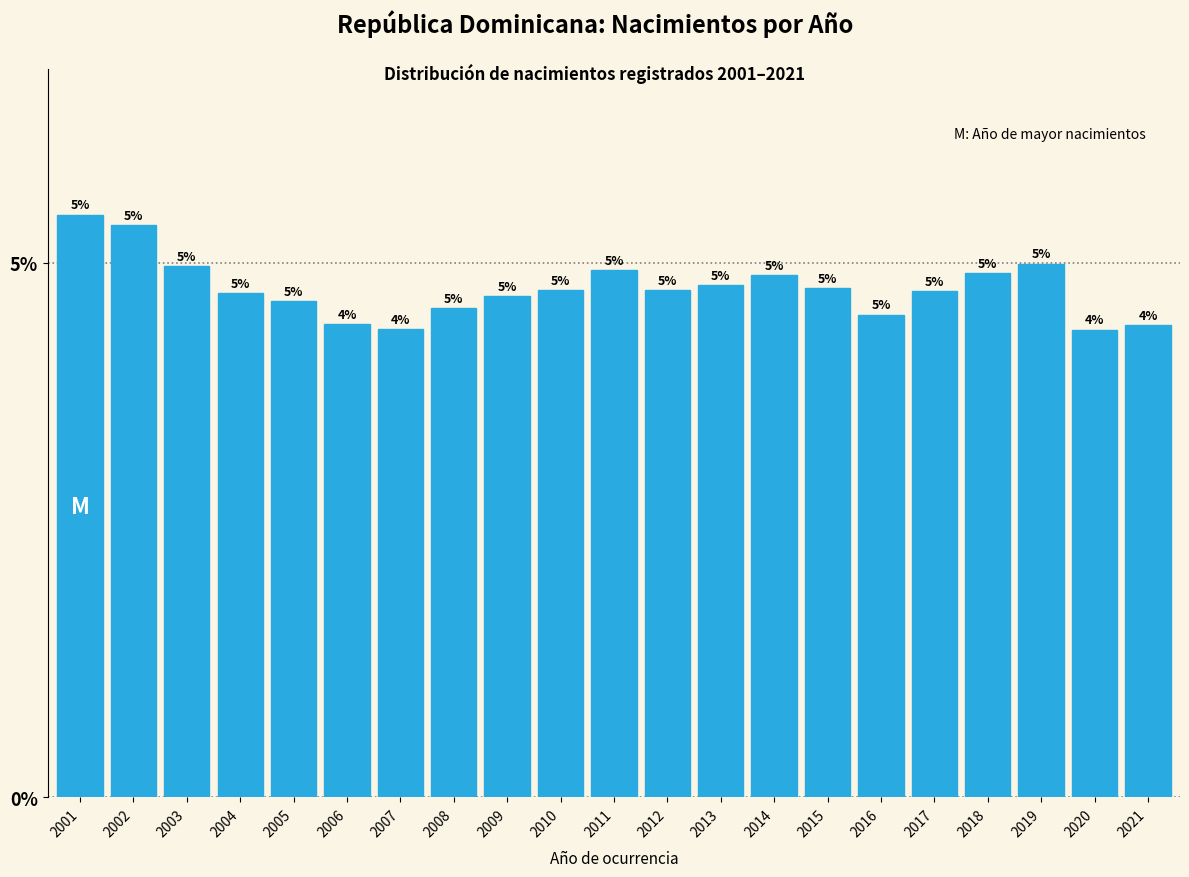

Are the bars horizontal?

No